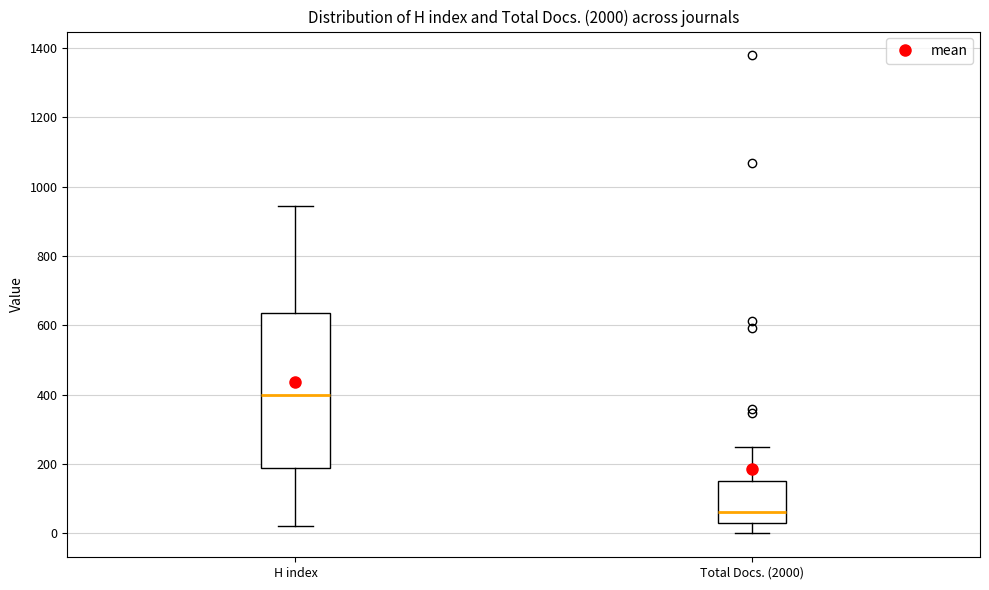

Reading left to right, read every box against the y-axis: the position of its median line, the range the box covers, and the ends of its whiskers. The values are not printed on the chart, so give them approximately, as read against the axis.

H index: median 400, box 180 to 640, whiskers 20 to 940
Total Docs. (2000): median 60, box 20 to 140, whiskers 0 to 240